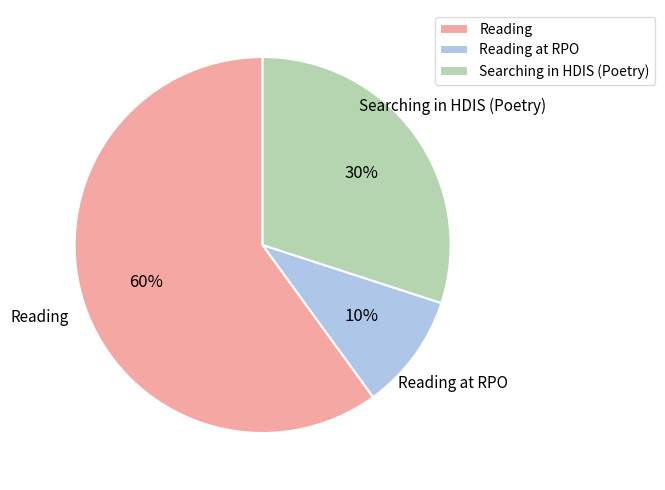

How many slices are in this pie chart?

3